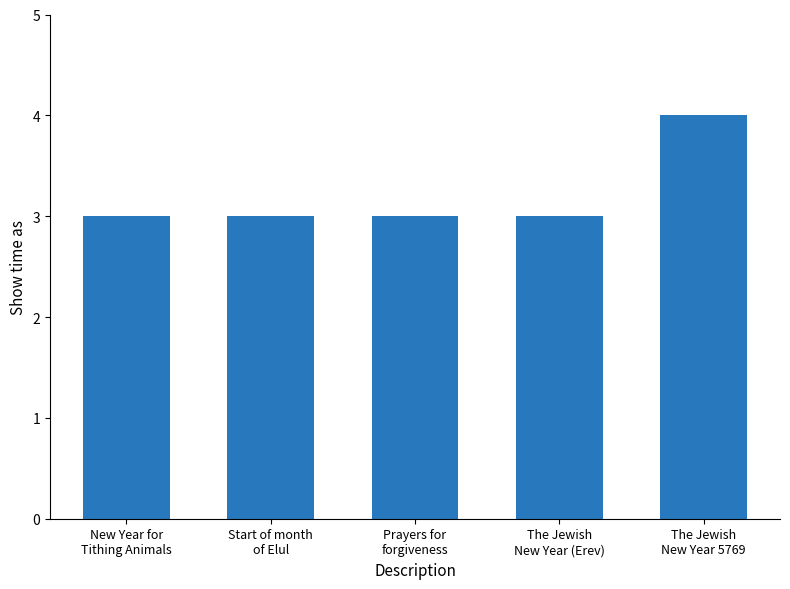

What is the value of the 2nd bar from the left?

3